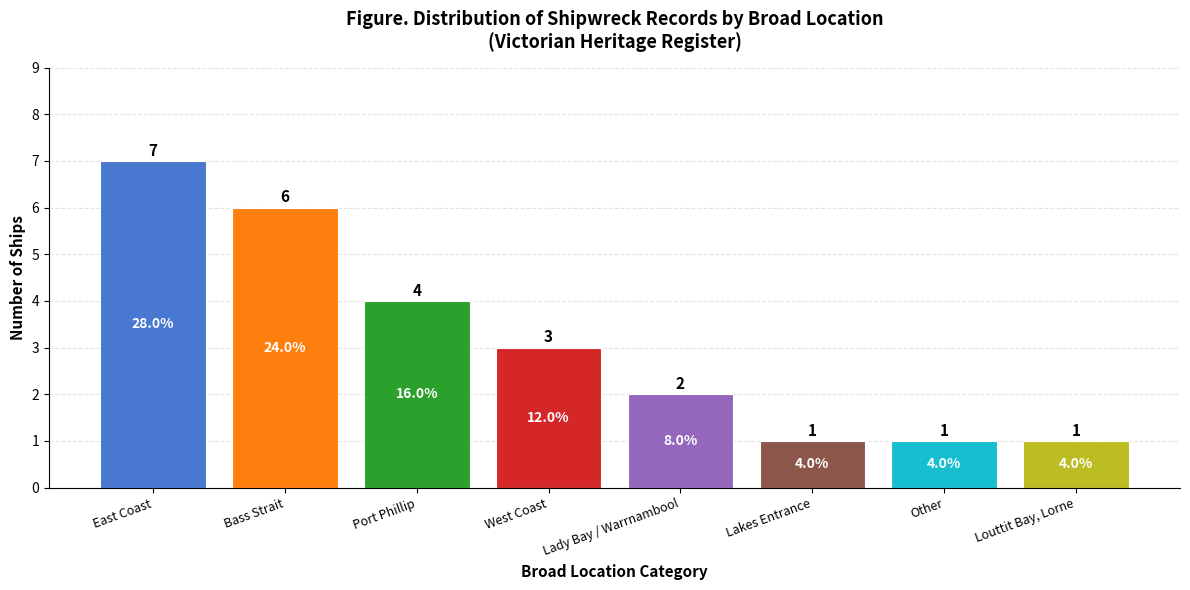

What is the change in value from East Coast to Bass Strait?

-1